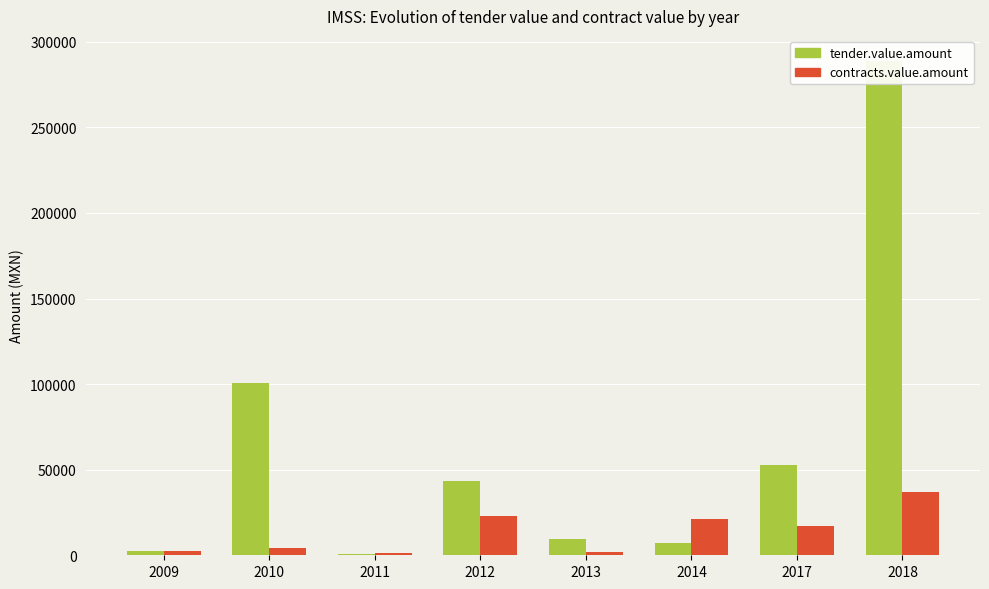

Which category has the lowest value across all series?

2011